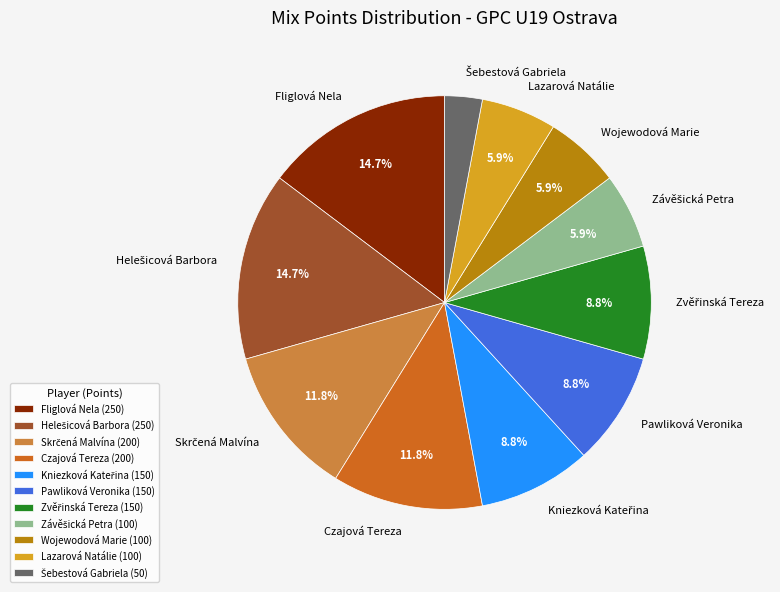

To the nearest percent, what is the average slice percentage?

9%